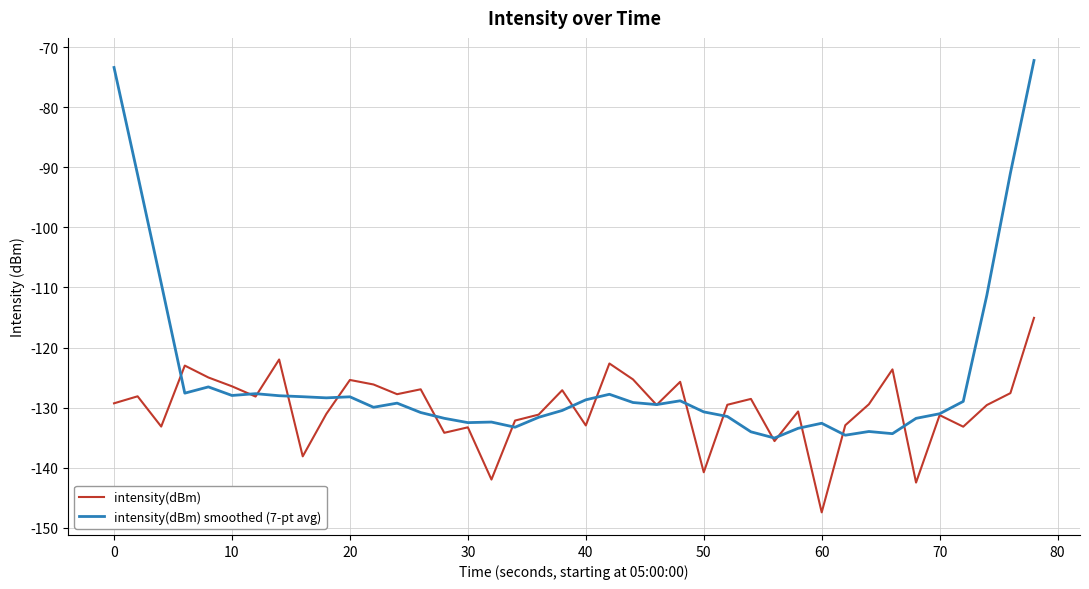

Which series has the largest total across all categories?

intensity(dBm) smoothed (7-pt avg)